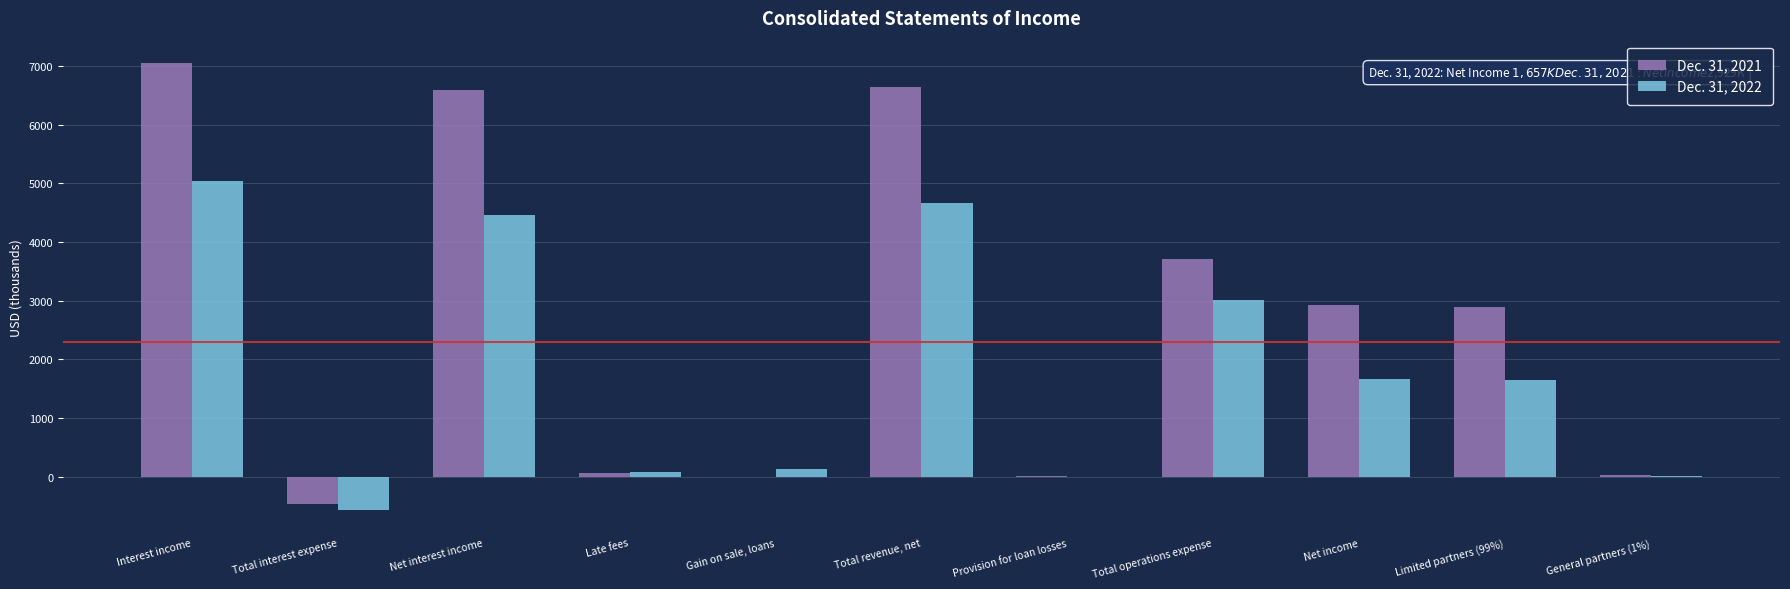

Which series has the largest total across all categories?

Dec. 31, 2021